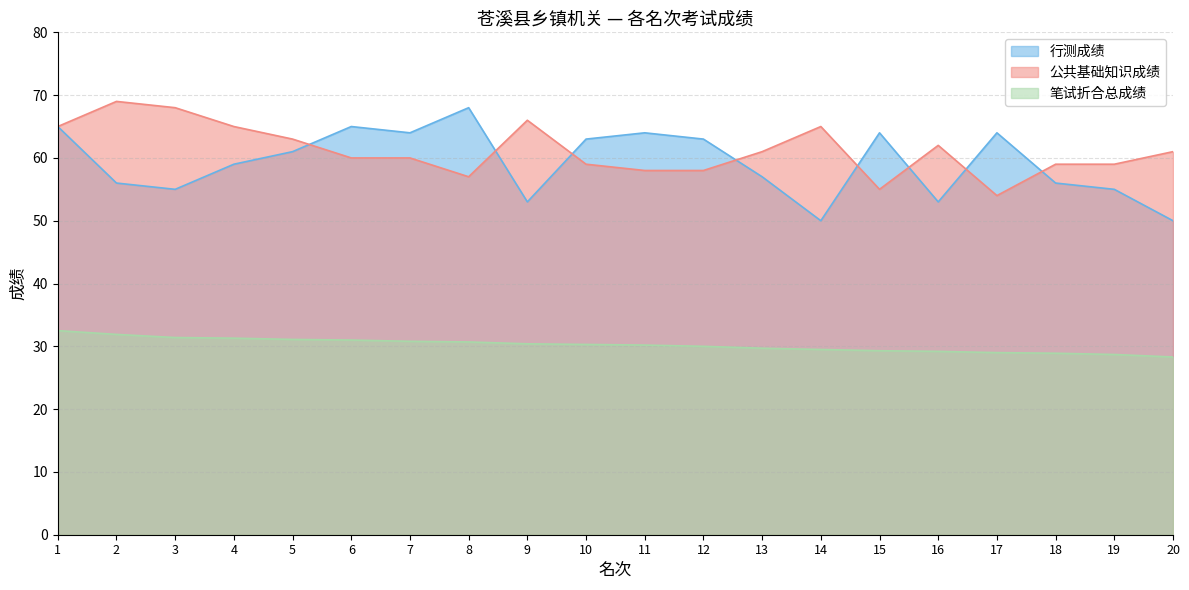

True or false: 公共基础知识成绩 and 笔试折合总成绩 cross at least once.

False